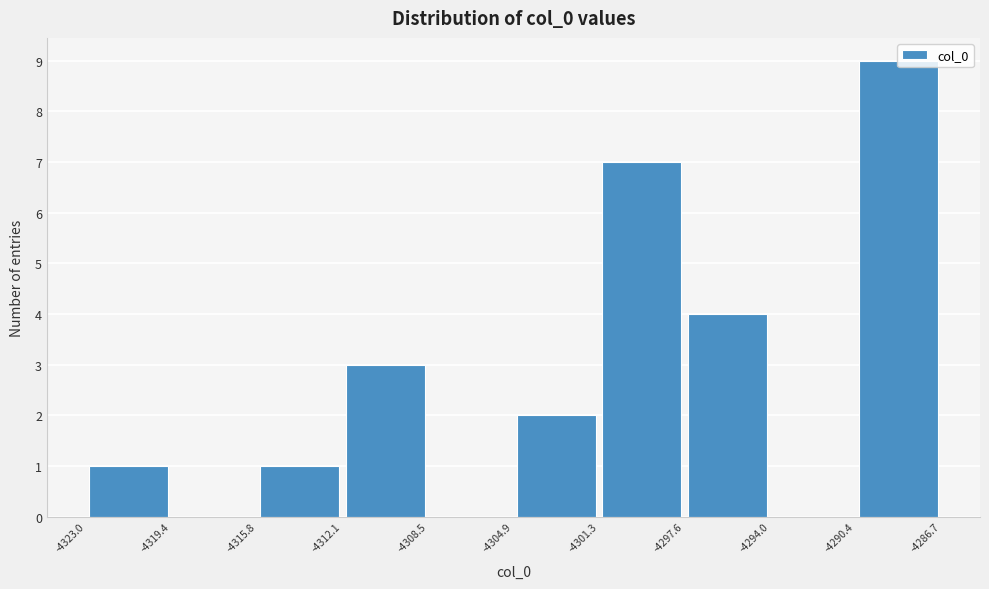

Reading left to right, list every bar in this chart as the range it spans on the x-axis followed by its height. The values are not printed on the chart, so give them approximately, as read against the axis.

-4323.0 to -4319.4: 1
-4319.4 to -4315.8: 0
-4315.8 to -4312.1: 1
-4312.1 to -4308.5: 3
-4308.5 to -4304.9: 0
-4304.9 to -4301.3: 2
-4301.3 to -4297.6: 7
-4297.6 to -4294.0: 4
-4294.0 to -4290.4: 0
-4290.4 to -4286.7: 9